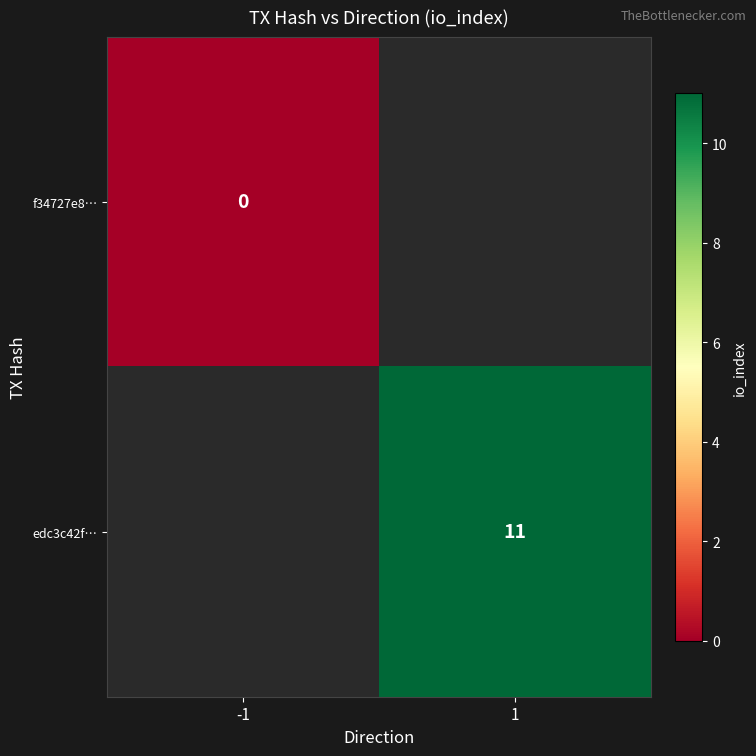

The edc3c42f… series shows 16.5 at 1. True or false?

False